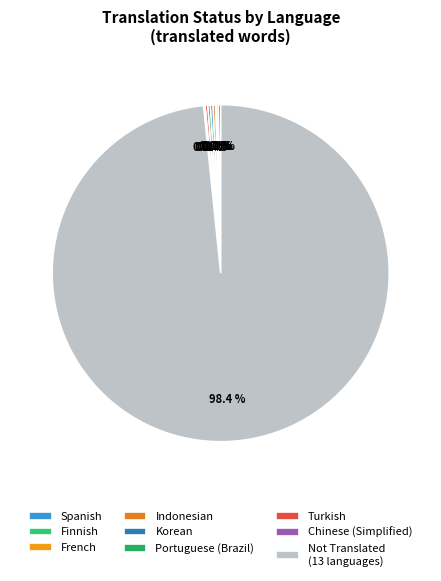

Combined, do Turkish and Indonesian account for over 50%?

No